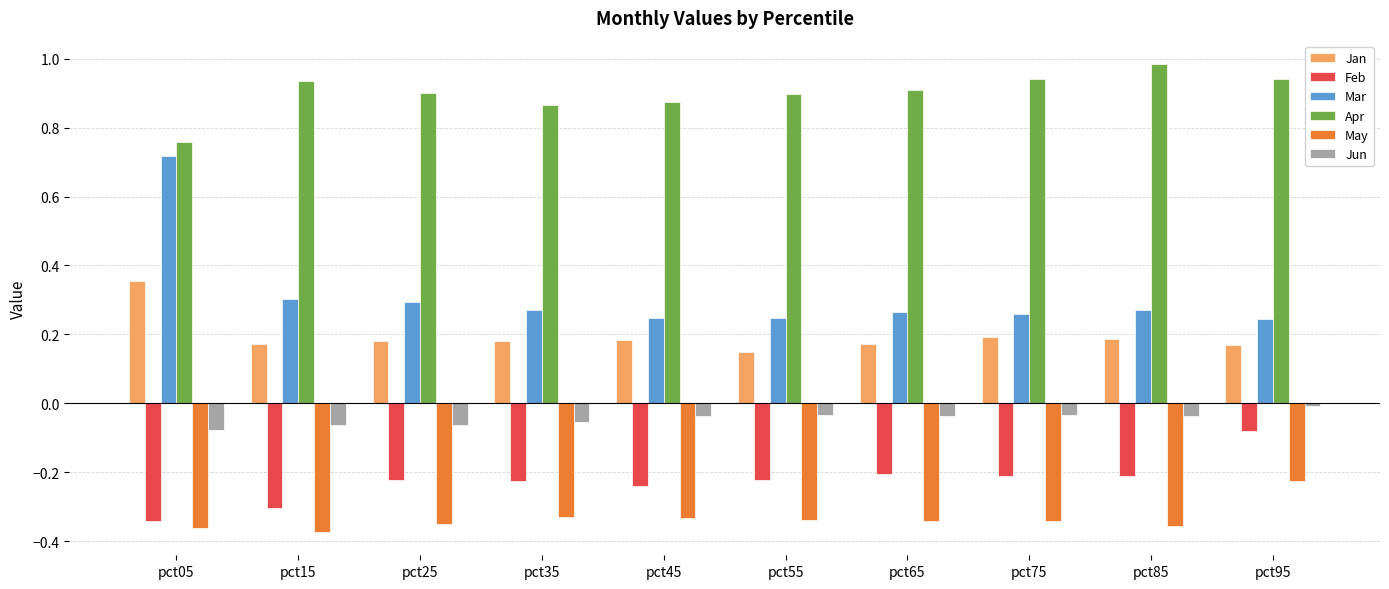

At which label does Feb reach its minimum?

pct05